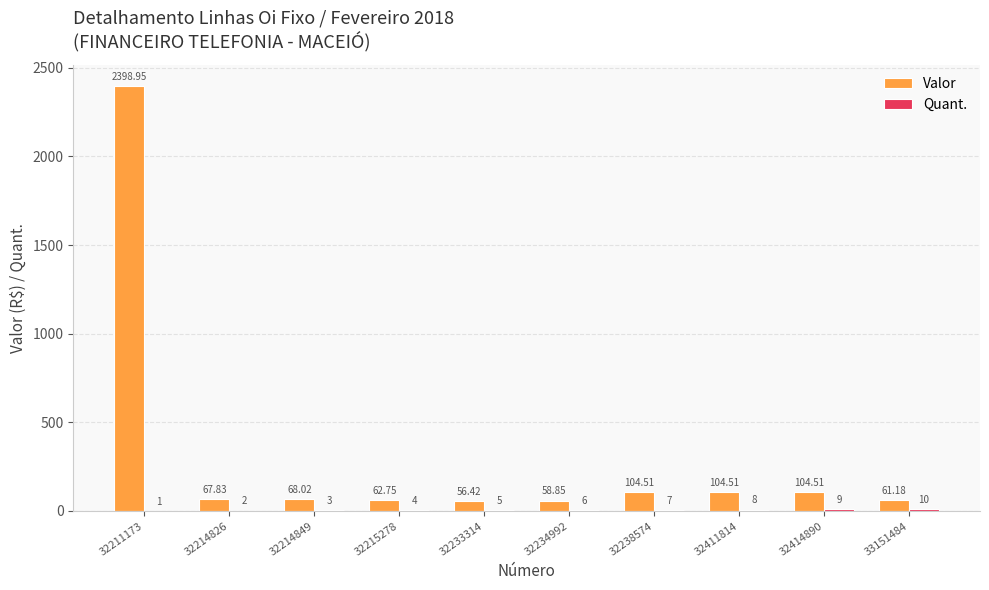

Which series changed the most between 32414890 and 33151484?

Valor